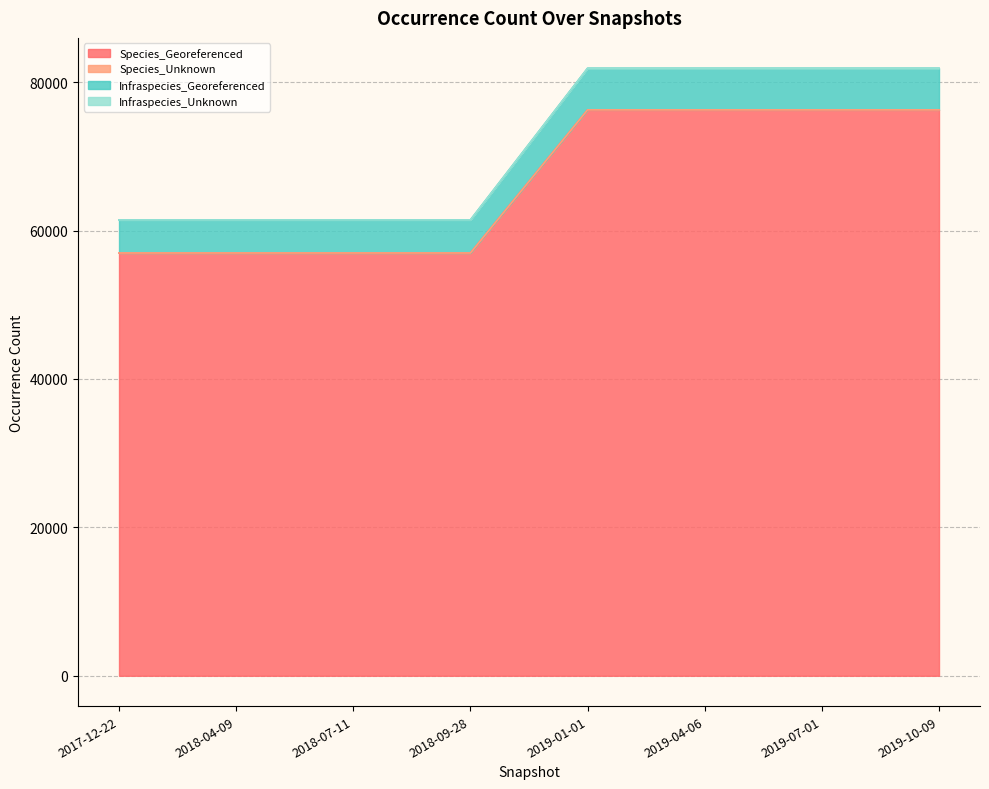

What is the minimum value for Species_Georeferenced?

56974